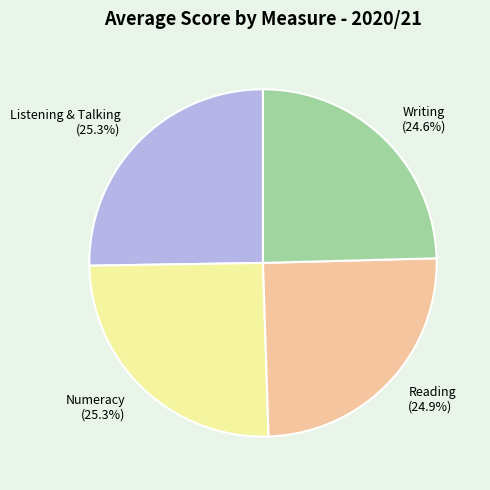

Does Writing account for over 50% of the chart?

No